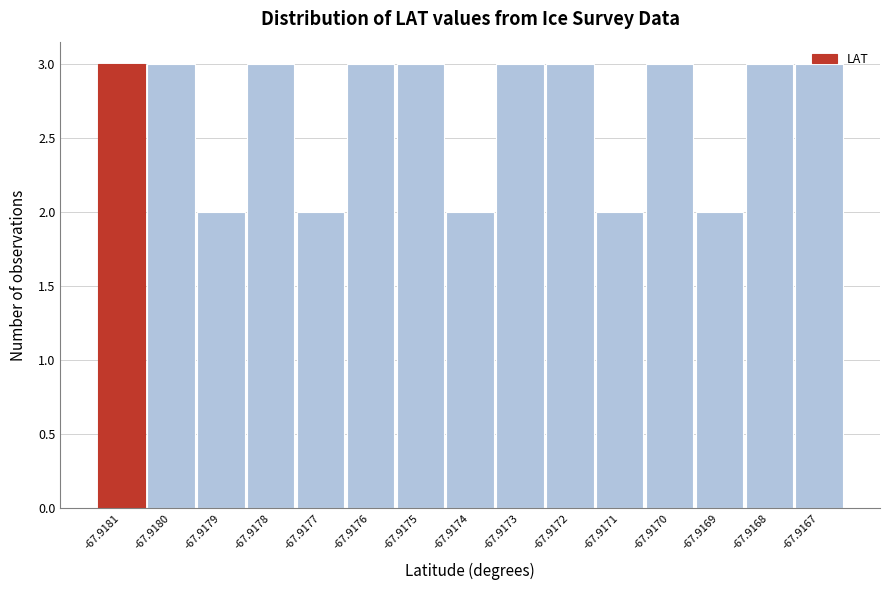

What is the sum of the values at -67.9177 and -67.9178?

5